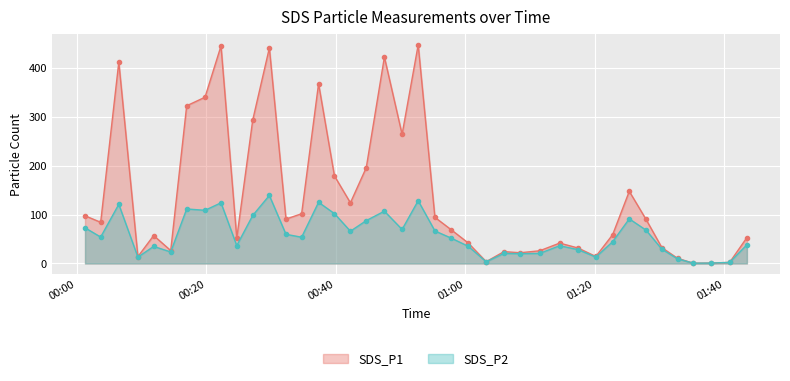

What are all the series names shown in the legend?

SDS_P1, SDS_P2